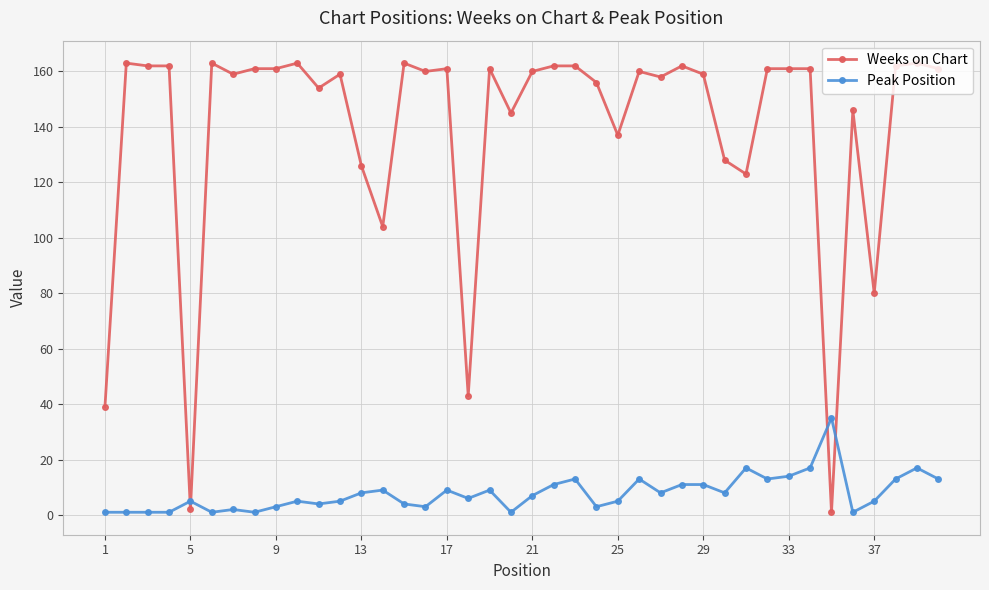

True or false: Weeks on Chart has more than 0 interior local peaks.

True